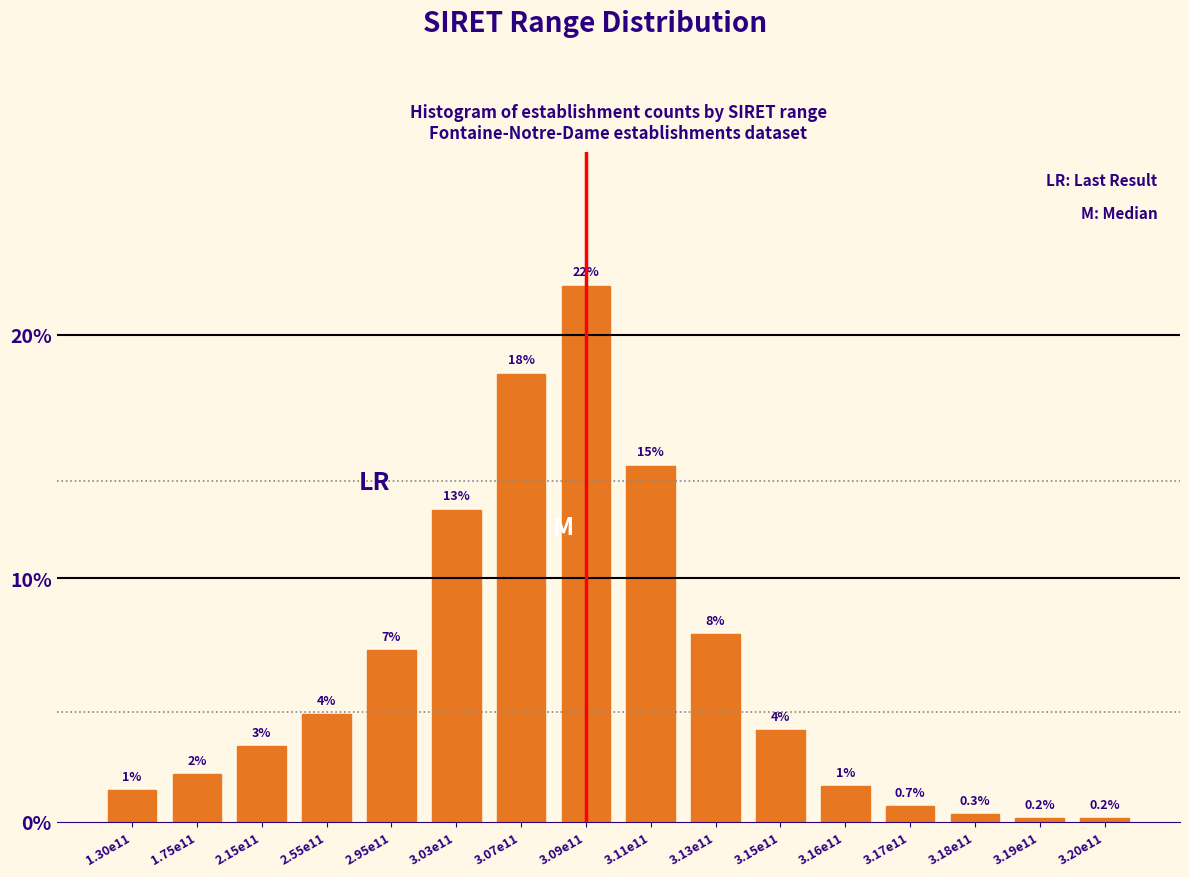

How many bars are there in total?

16